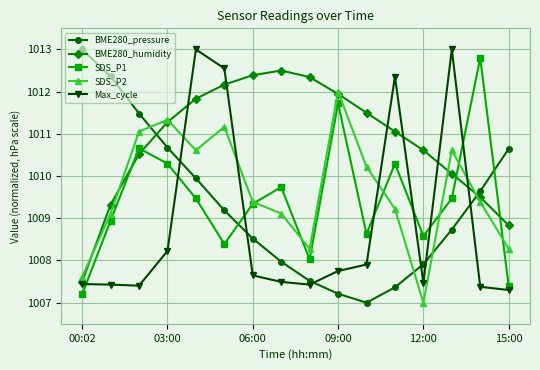

What is the greatest value displayed?

1013.0